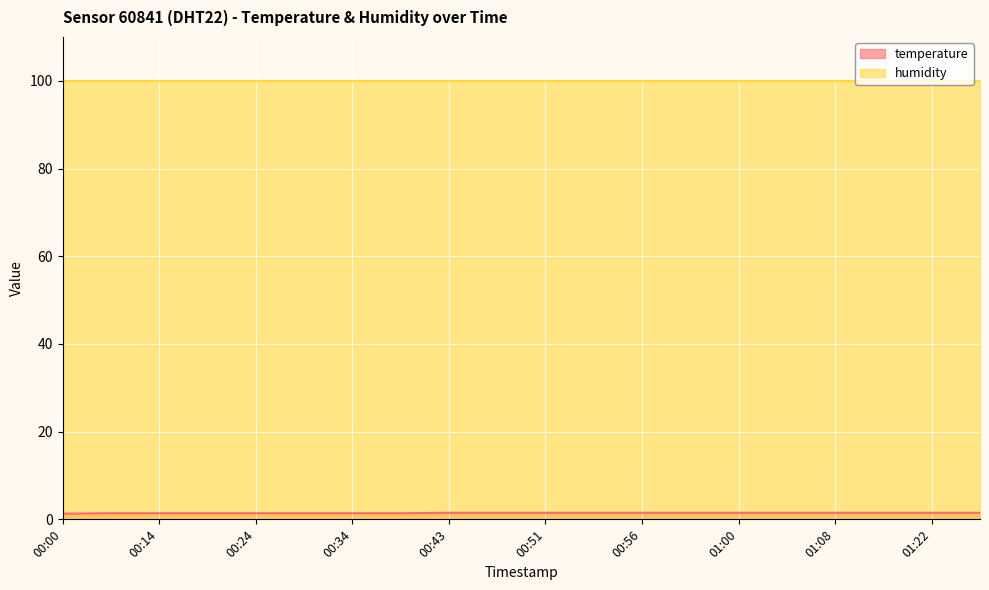

What is the label of the 3rd point from the right?

01:15